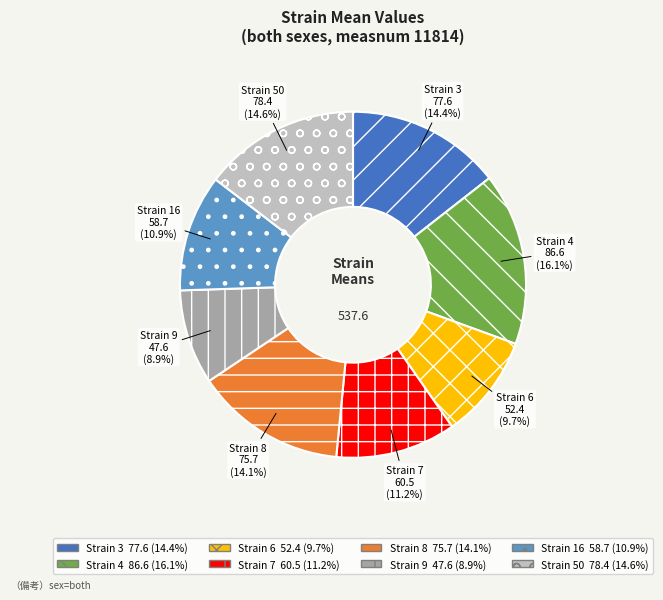

How many slices are in this pie chart?

8